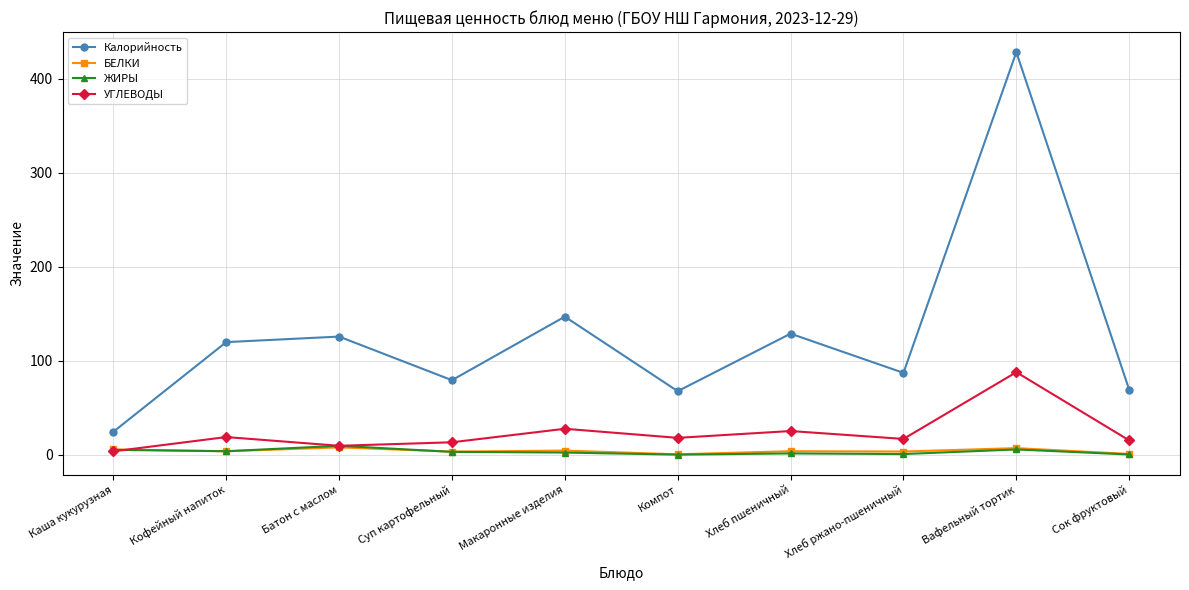

True or false: БЕЛКИ and Калорийность cross at least once.

False